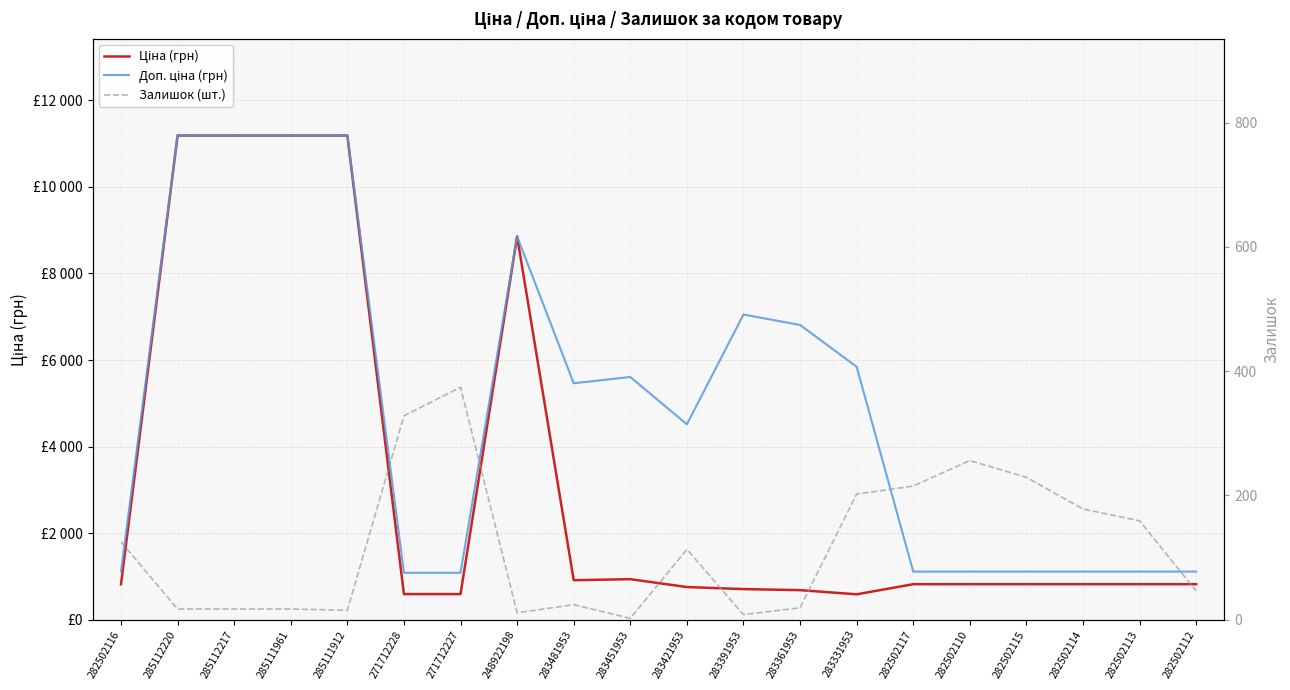

True or false: Залишок (шт.) has a value of 12.3 at 282502112.

False